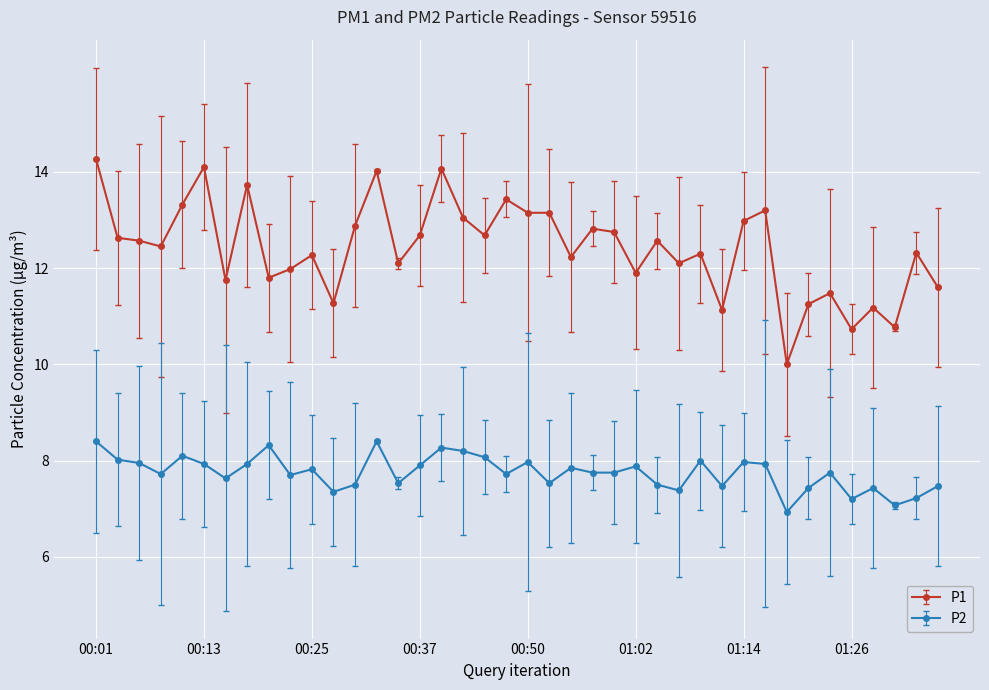

True or false: P2 and P1 cross at least once.

False